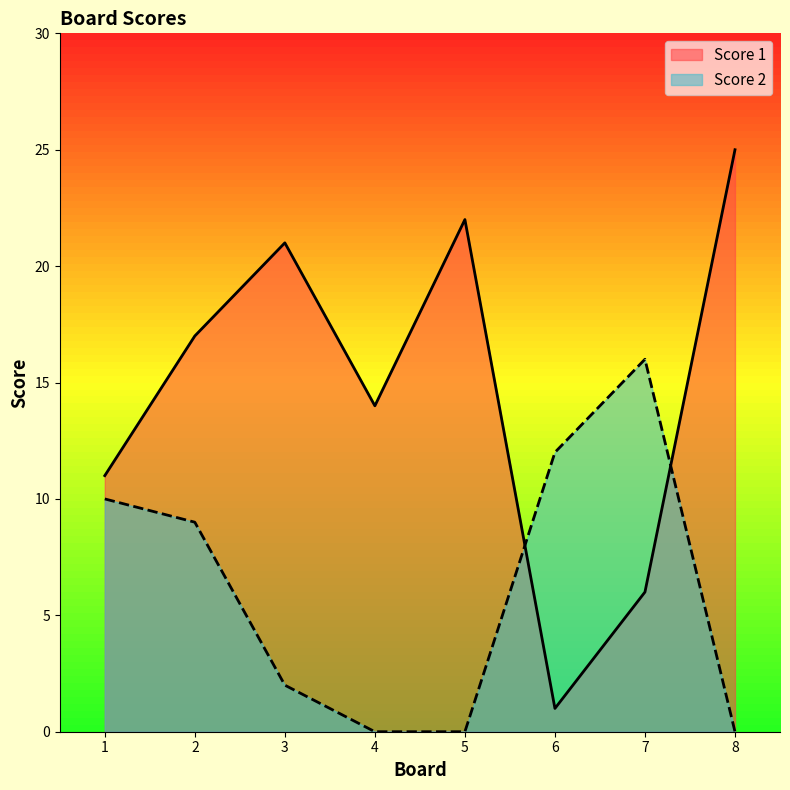

How many intersections are there between Score 2 and Score 1?

2